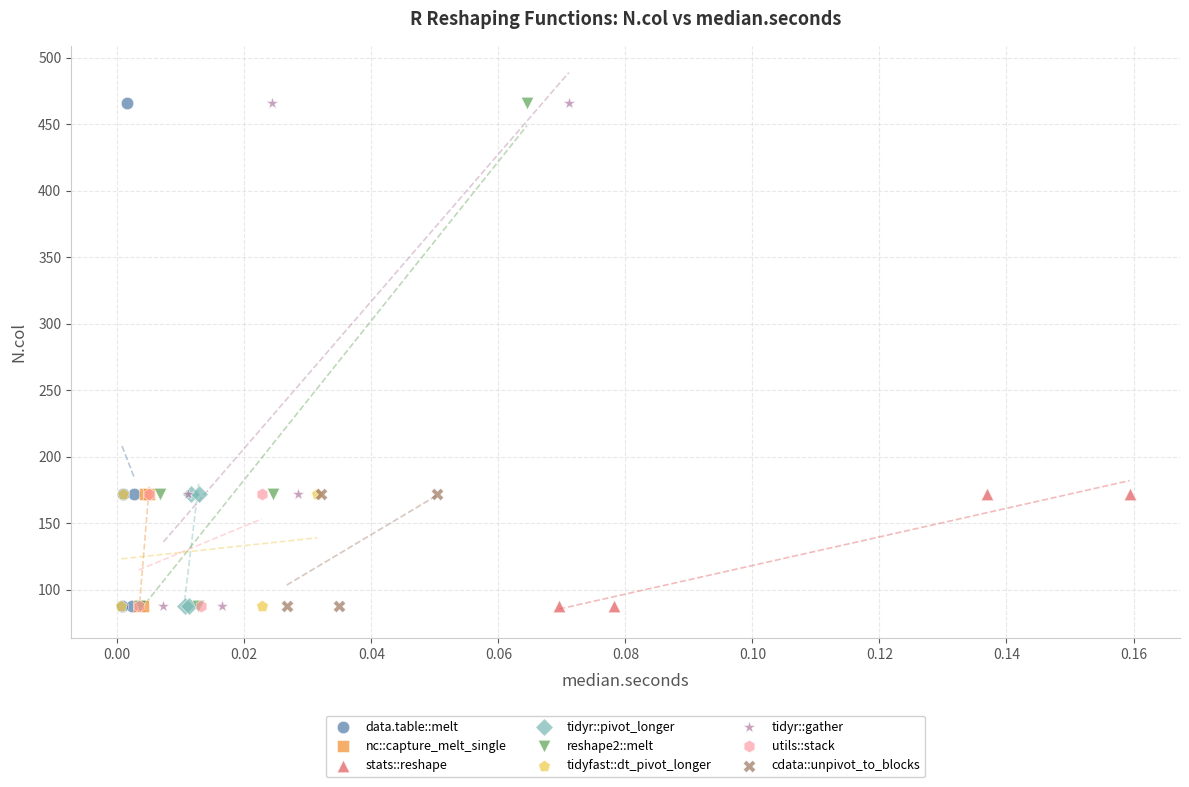

What are all the series names shown in the legend?

data.table::melt, nc::capture_melt_single, stats::reshape, tidyr::pivot_longer, reshape2::melt, tidyfast::dt_pivot_longer, tidyr::gather, utils::stack, cdata::unpivot_to_blocks